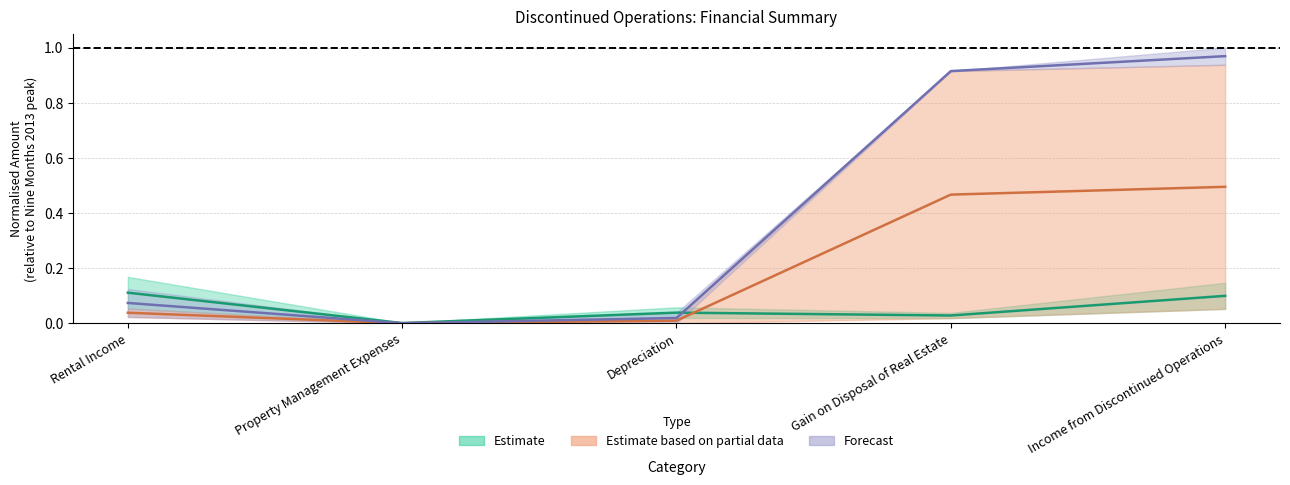

In Nine Months 2013, how many points are lower than both neighbors (excluding endpoints)?

1